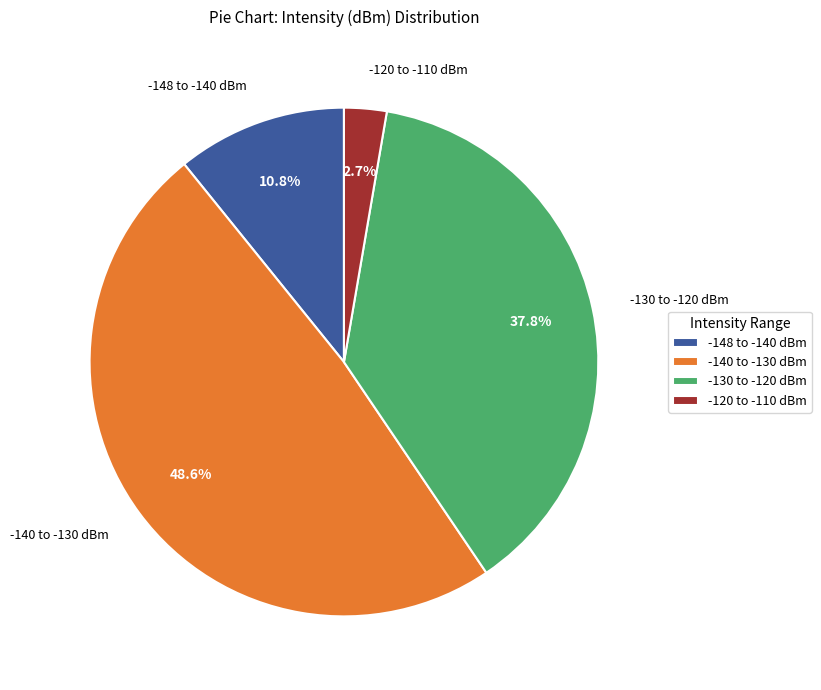

Rank the categories by value from highest to lowest.

-140 to -130 dBm, -130 to -120 dBm, -148 to -140 dBm, -120 to -110 dBm